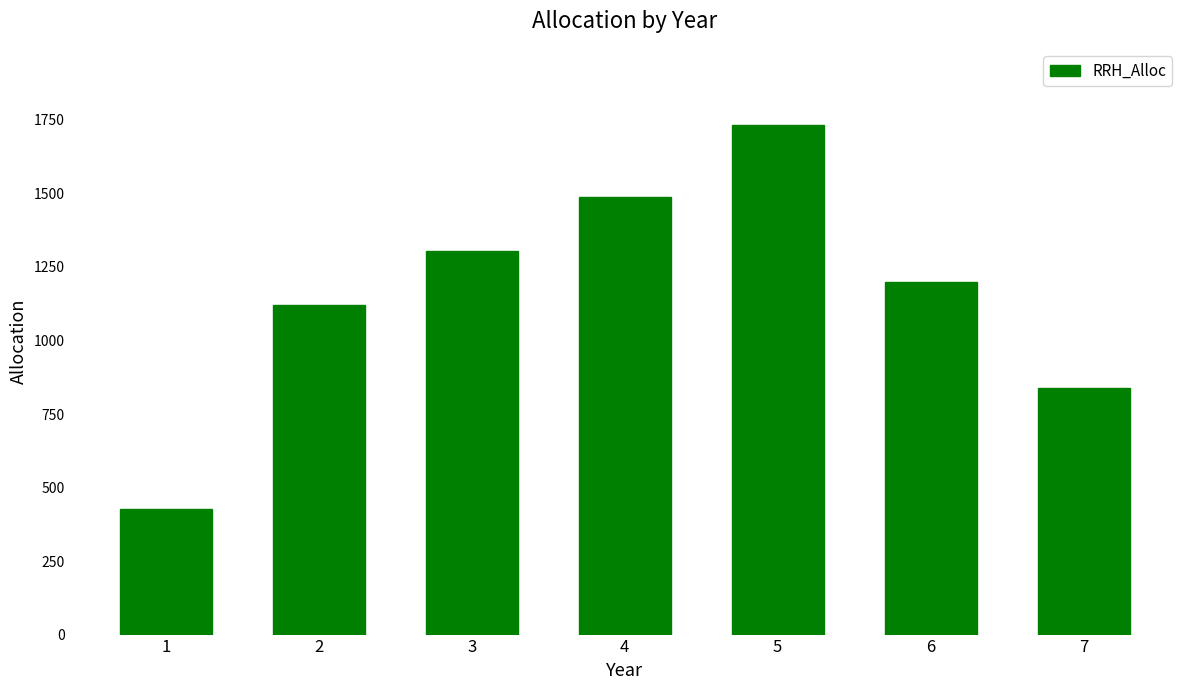

Where is the data nearest to the value 1079?

2